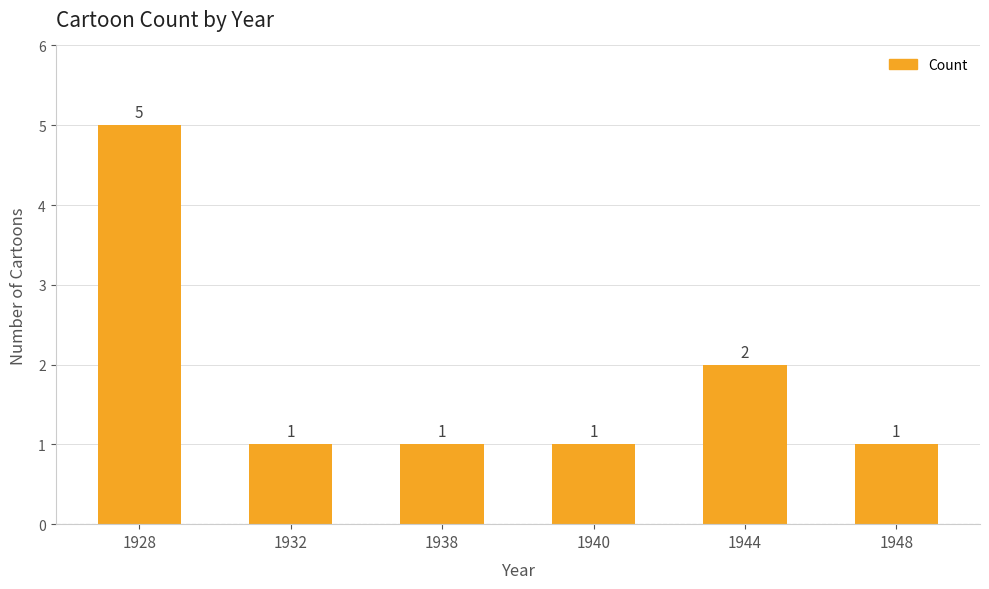

What is the difference between the second highest and minimum values?

1